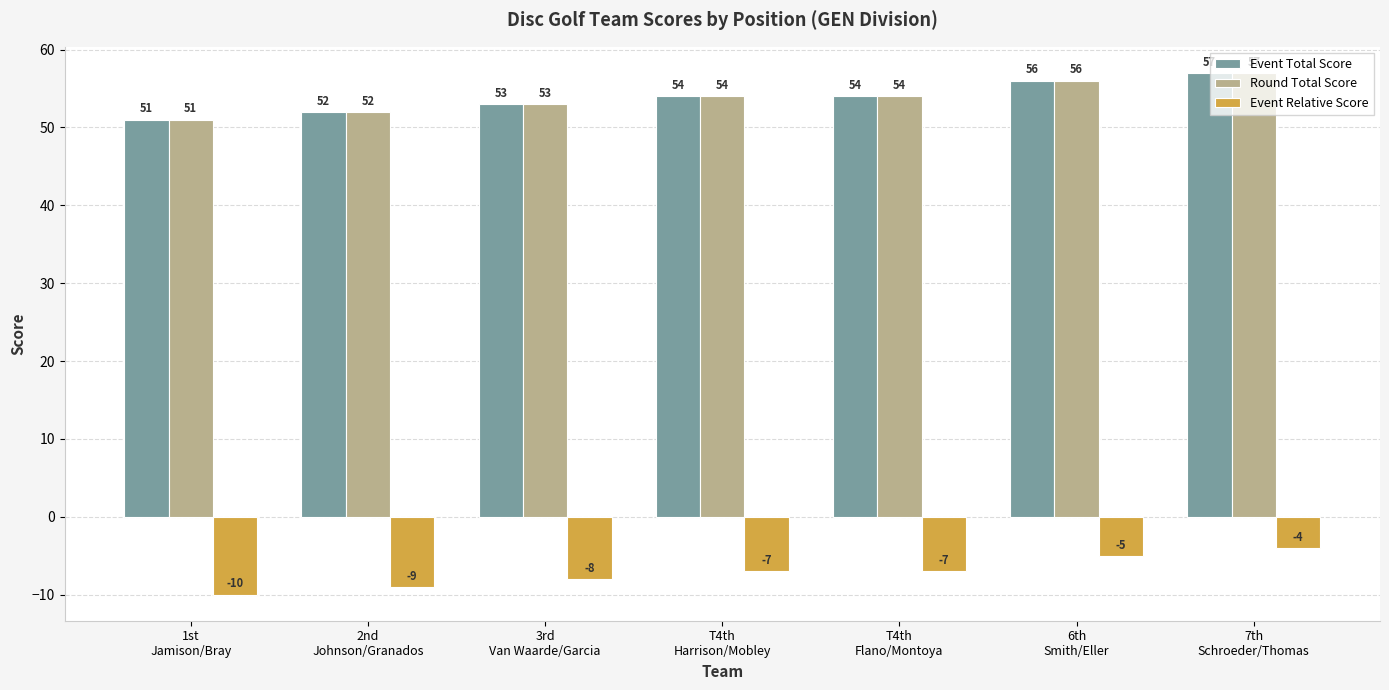

Count the number of data series in this chart.

3